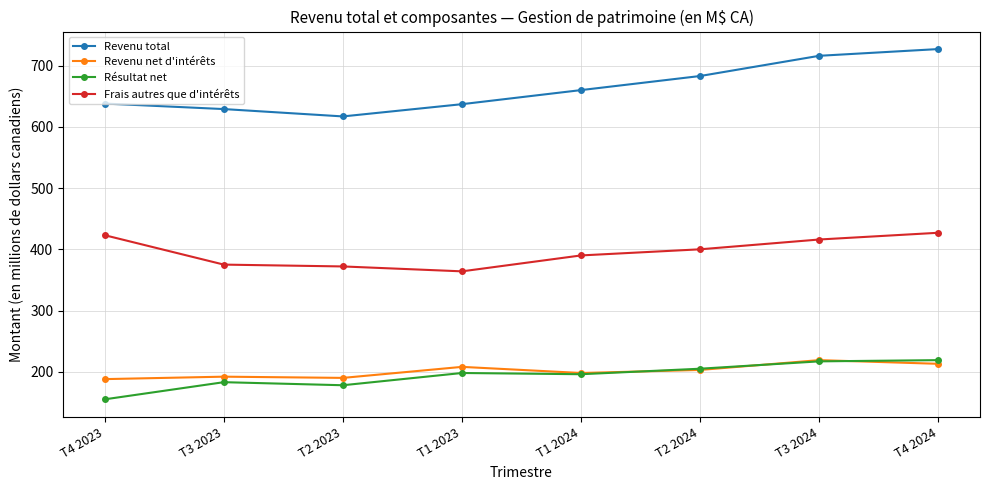

What is the total value across all series at T3 2024?

1568